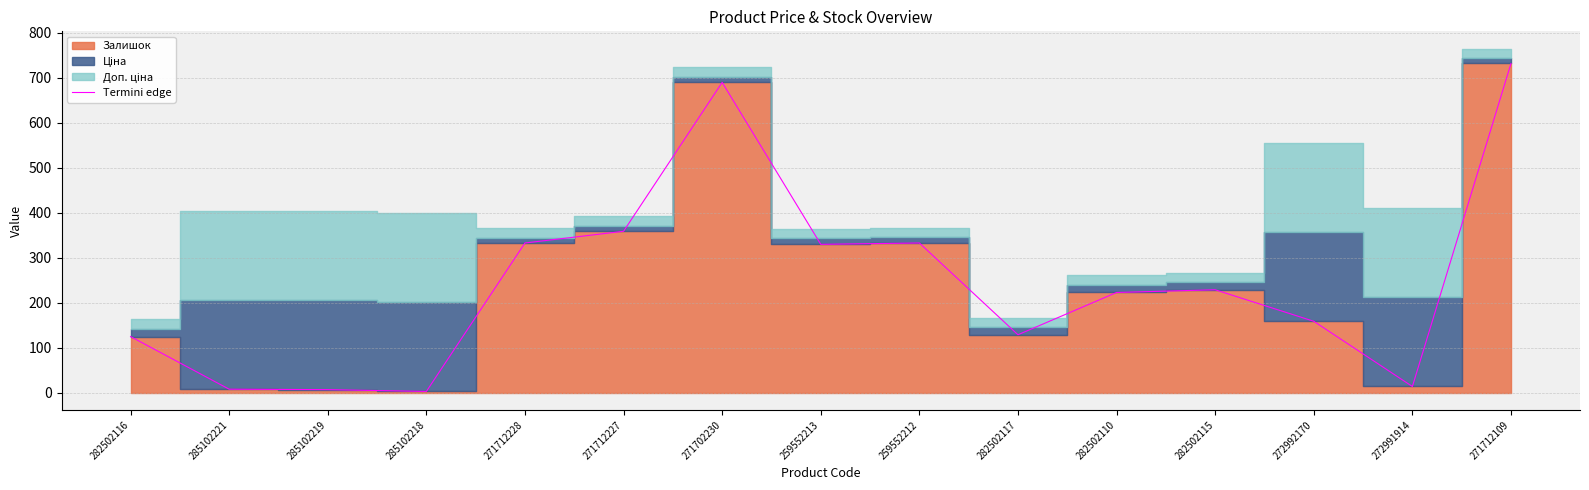

Approximately how many times larger is the value at 285102221 compared to 272991914?

0.6